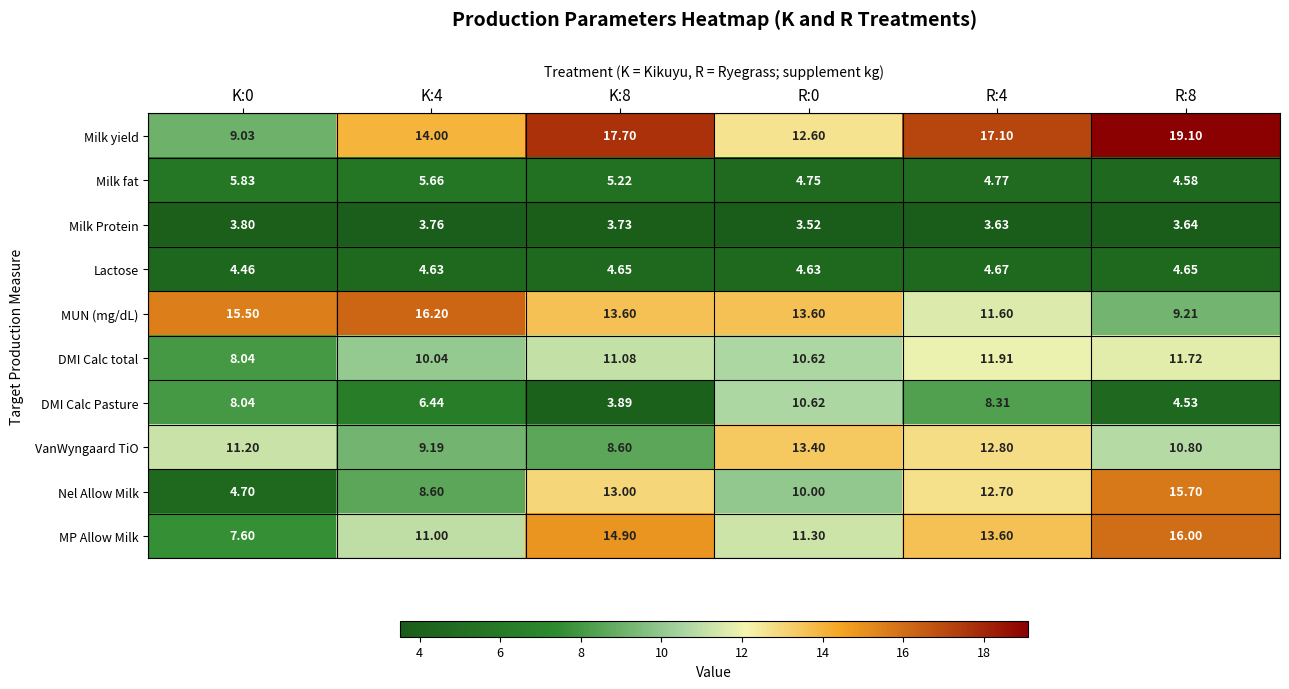

Which series has the widest spread of values?

Nel Allow Milk